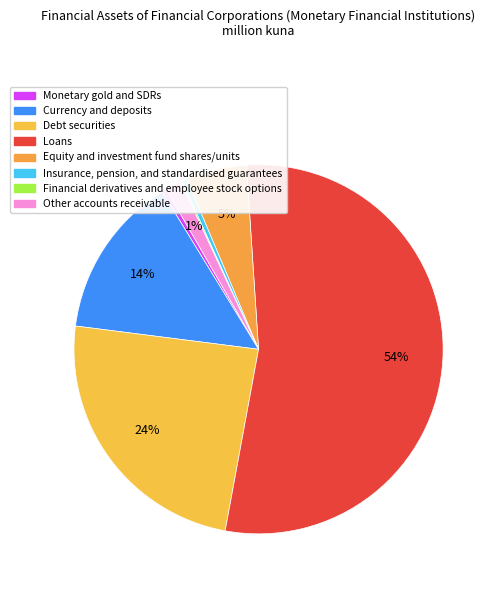

What percentage is the Other accounts receivable slice, to the nearest percent?

1%